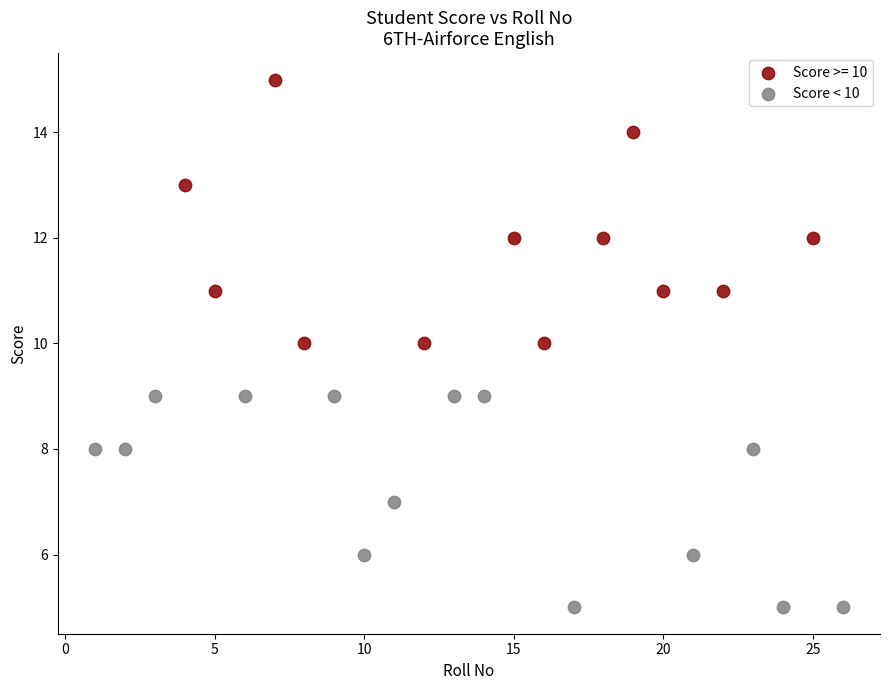

Which series reaches the maximum Y coordinate?

Score >= 10